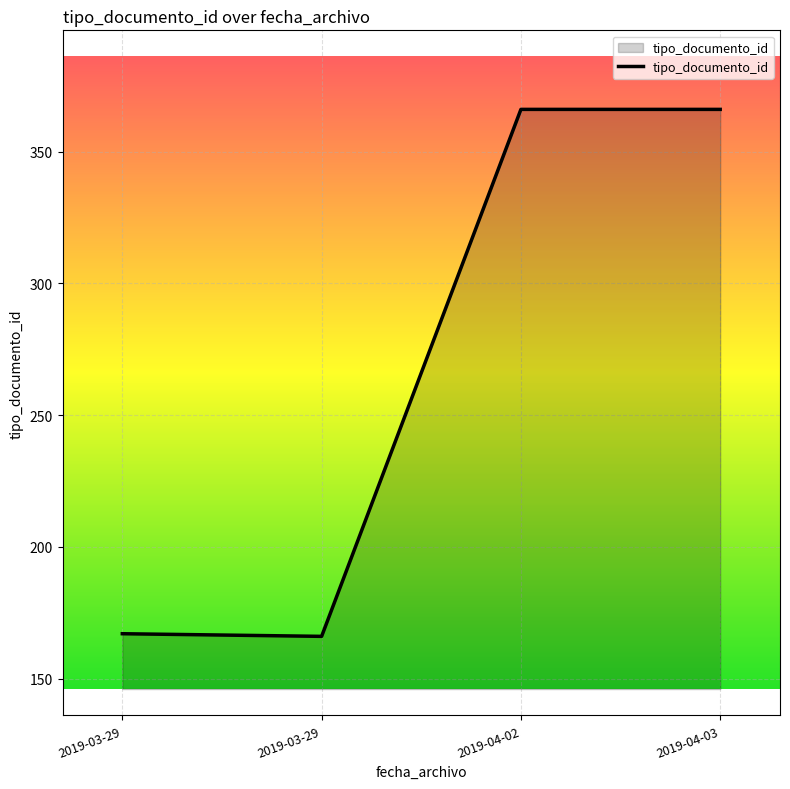

What is the smallest value displayed?

166